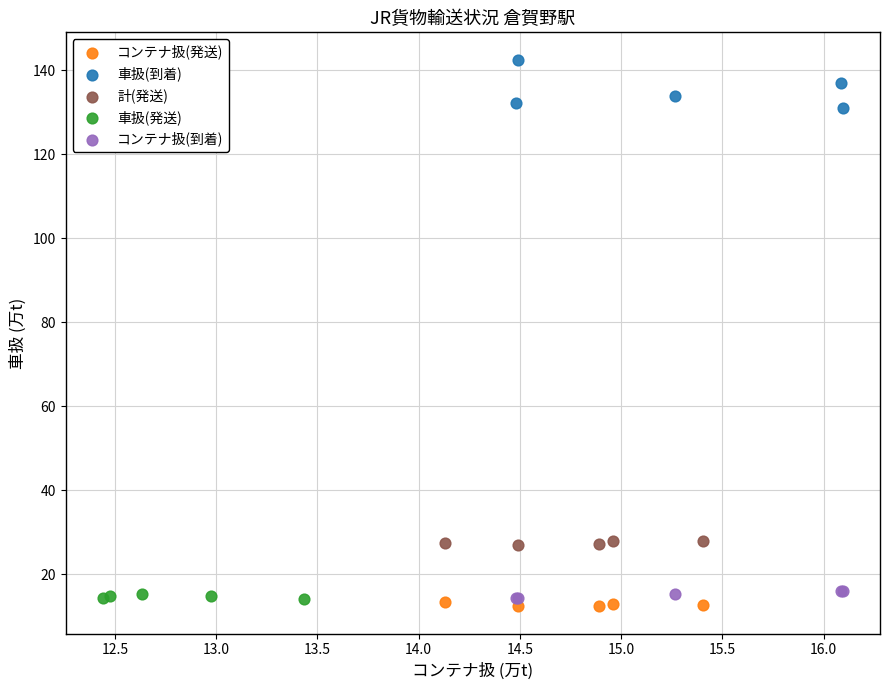

Which series contains the highest Y value?

車扱(到着)